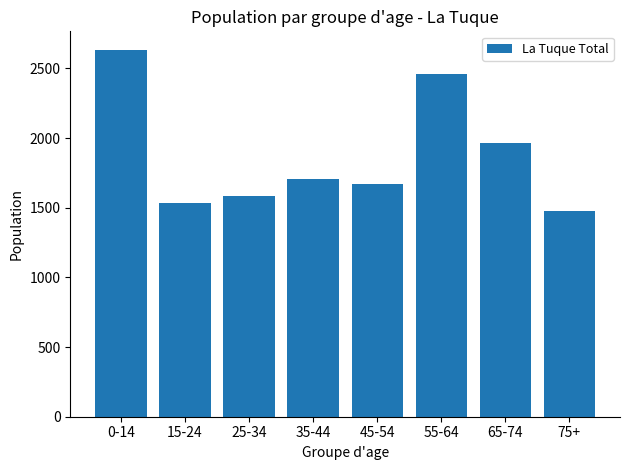

Count the number of categories in the chart.

8